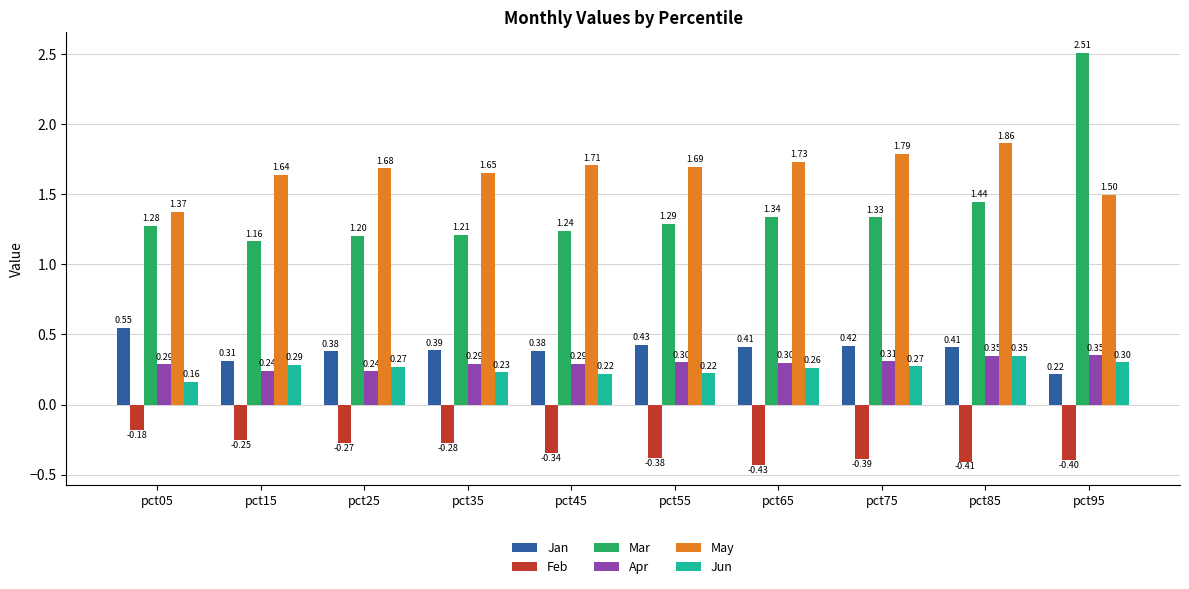

What is the sum of the Feb values at pct05 and pct55?

-0.6